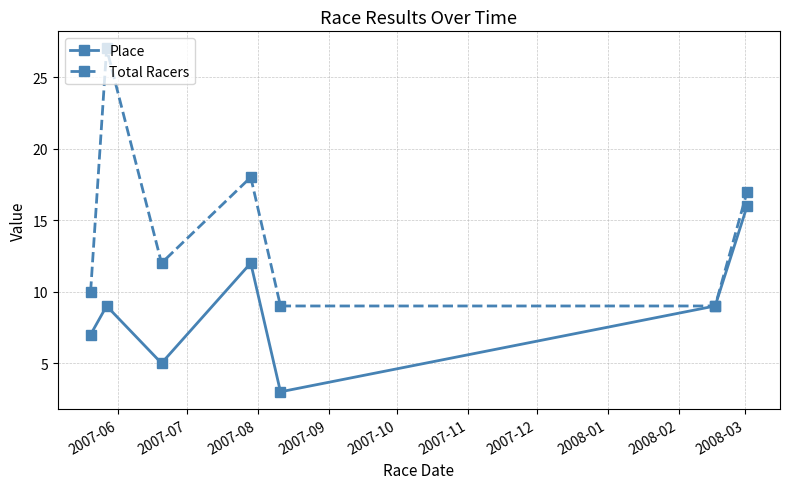

What is the greatest value displayed?

27